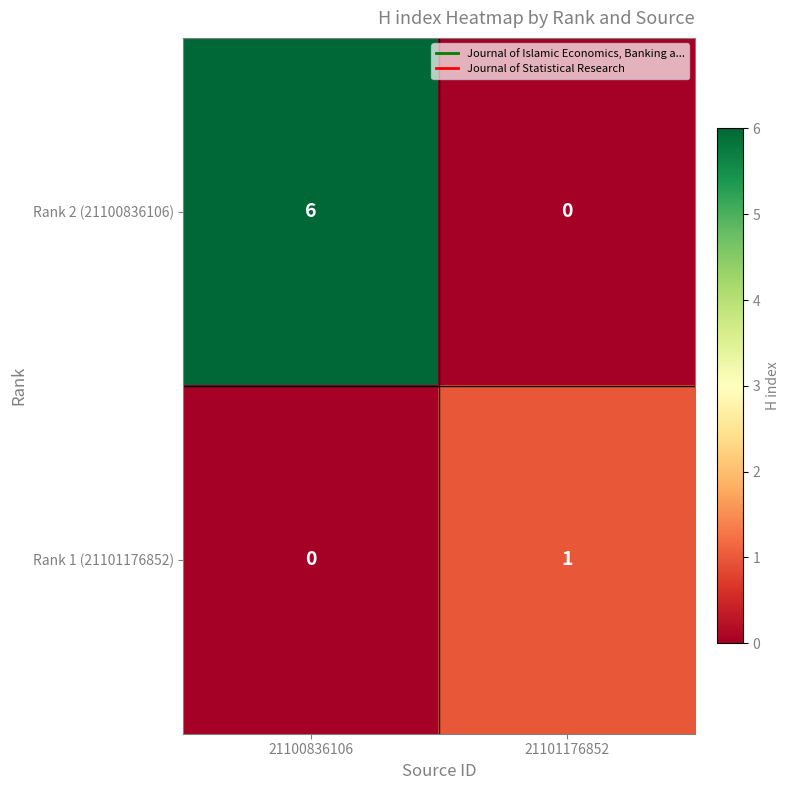

Which series has the widest spread of values?

Rank 2 (21100836106)